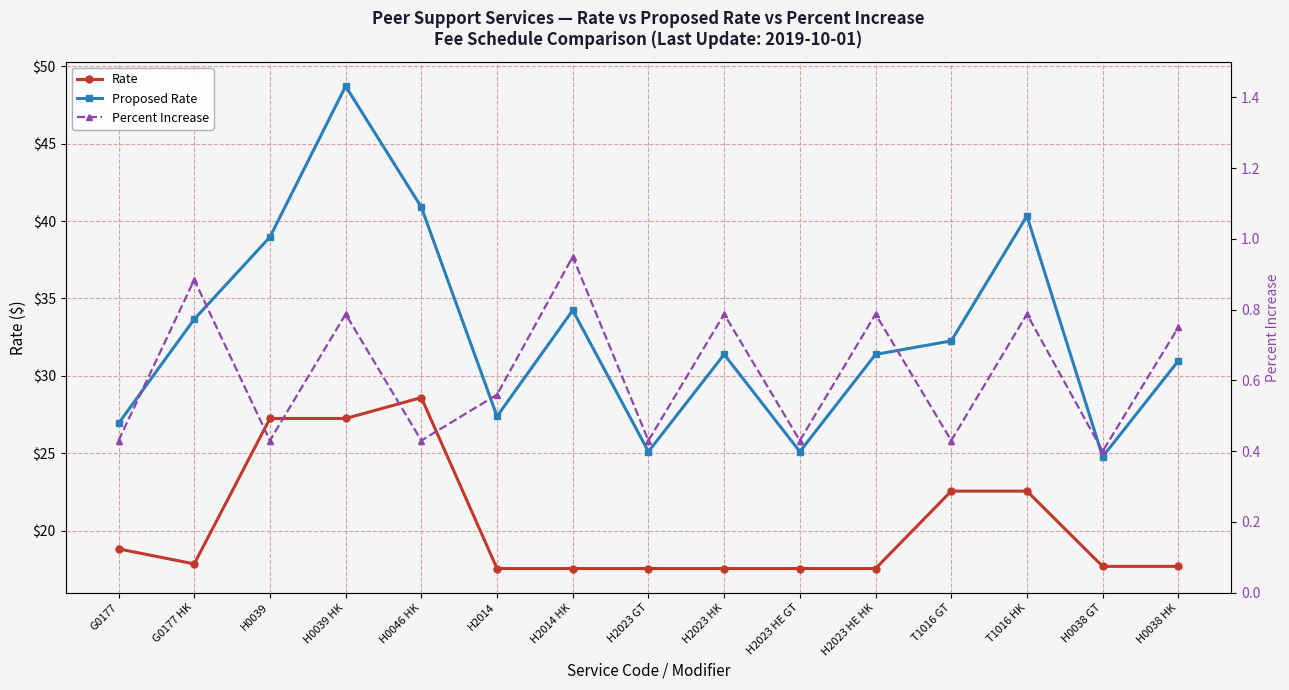

List the labels in order of Rate value, smallest first.

H2014, H2014 HK, H2023 GT, H2023 HK, H2023 HE GT, H2023 HE HK, H0038 GT, H0038 HK, G0177 HK, G0177, T1016 GT, T1016 HK, H0039, H0039 HK, H0046 HK